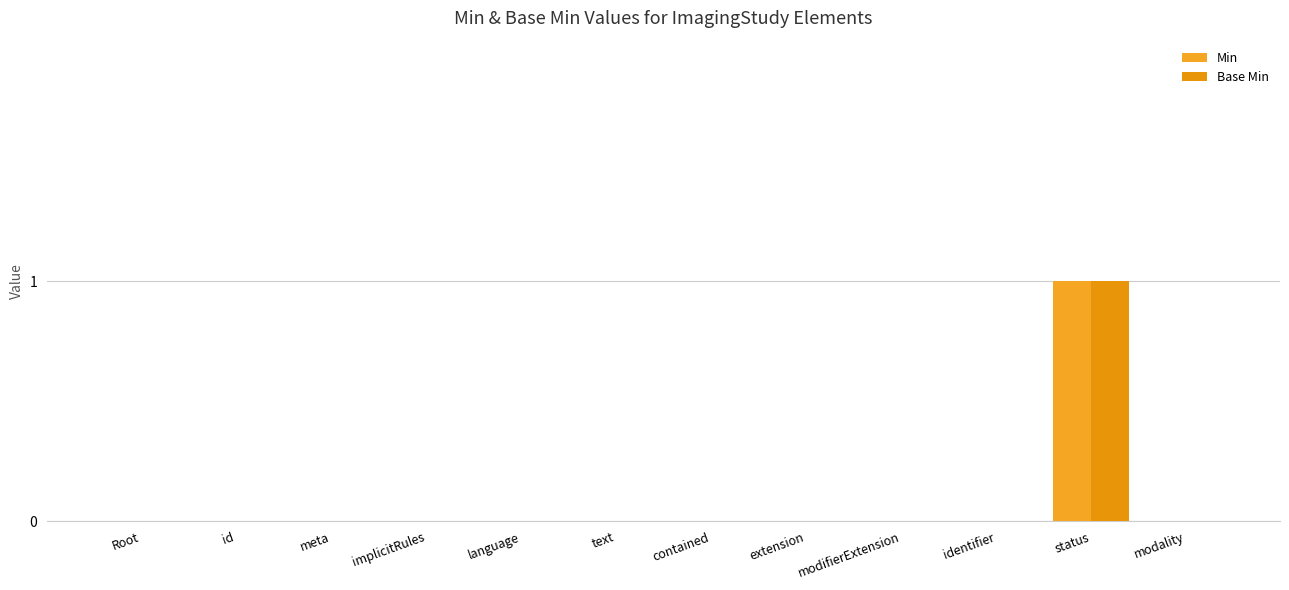

Reading left to right, what are all the values shown in this chart?

Min: 0	0	0	0	0	0	0	0	0	0	1	0
Base Min: 0	0	0	0	0	0	0	0	0	0	1	0